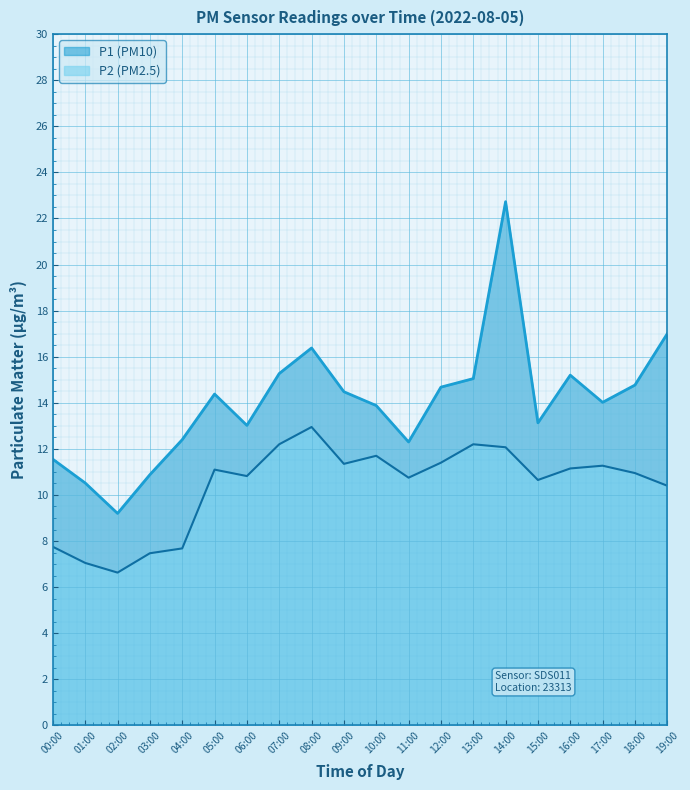

In P2, how many points are higher than both neighbors (excluding endpoints)?

5